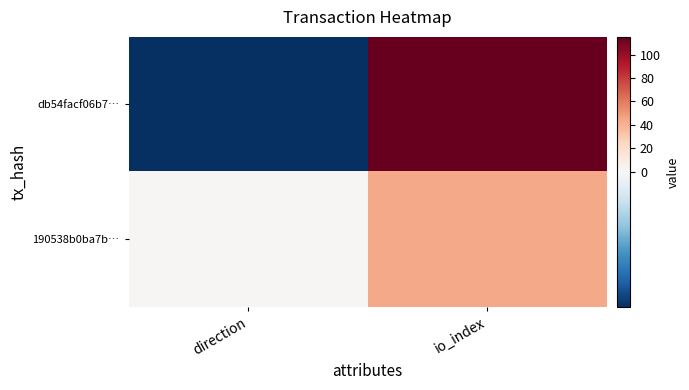

What is the greatest value displayed?

115